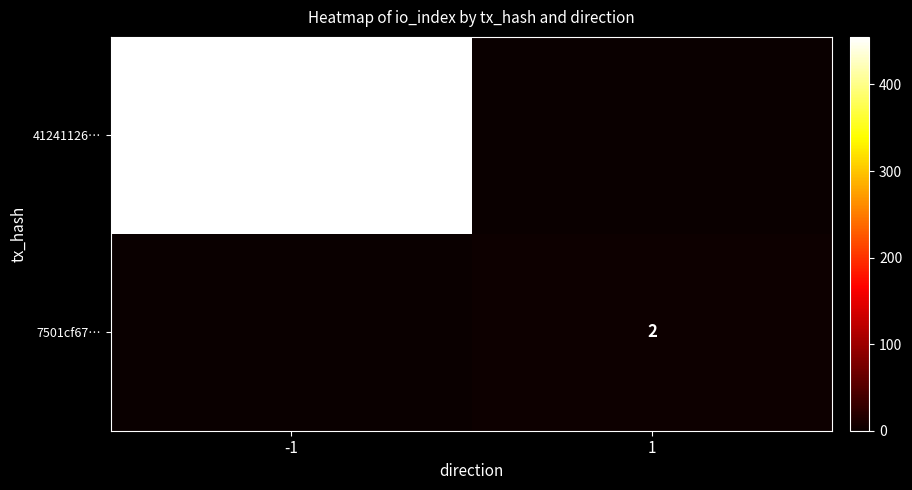

The 7501cf67… series shows 2 at 1. True or false?

True